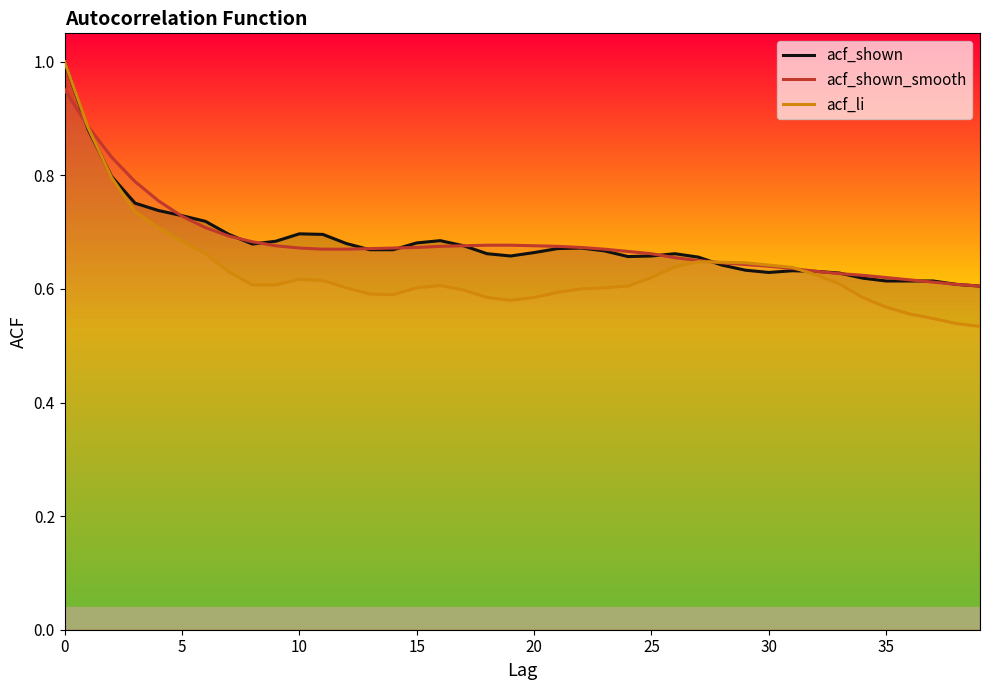

Reading left to right, transcribe all the data shown in this chart.

acf_shown: 1.0	0.9	0.8	0.8	0.7	0.7	0.7	0.7	0.7	0.7	0.7	0.7	0.7	0.7	0.7	0.7	0.7	0.7	0.7	0.7	0.7	0.7	0.7	0.7	0.7	0.7	0.7	0.7	0.6	0.6	0.6	0.6	0.6	0.6	0.6	0.6	0.6	0.6	0.6	0.6
acf_shown_smooth: 1.0	0.9	0.8	0.8	0.8	0.7	0.7	0.7	0.7	0.7	0.7	0.7	0.7	0.7	0.7	0.7	0.7	0.7	0.7	0.7	0.7	0.7	0.7	0.7	0.7	0.7	0.7	0.7	0.6	0.6	0.6	0.6	0.6	0.6	0.6	0.6	0.6	0.6	0.6	0.6
acf_li: 1.0	0.9	0.8	0.7	0.7	0.7	0.7	0.6	0.6	0.6	0.6	0.6	0.6	0.6	0.6	0.6	0.6	0.6	0.6	0.6	0.6	0.6	0.6	0.6	0.6	0.6	0.6	0.6	0.6	0.6	0.6	0.6	0.6	0.6	0.6	0.6	0.6	0.5	0.5	0.5